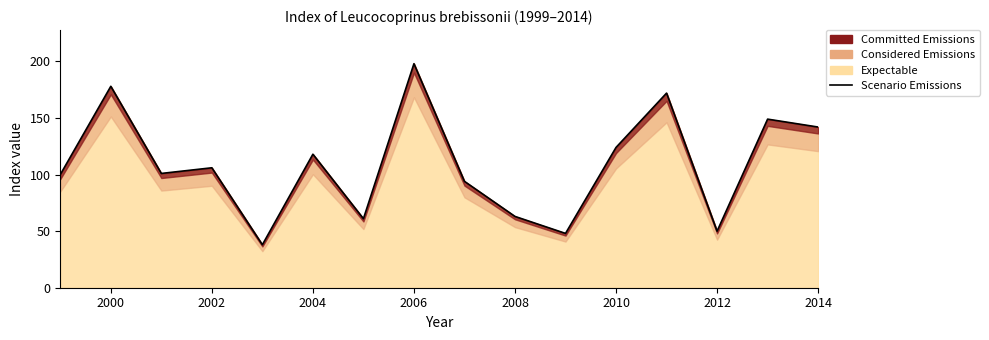

What is the smallest value displayed?

38